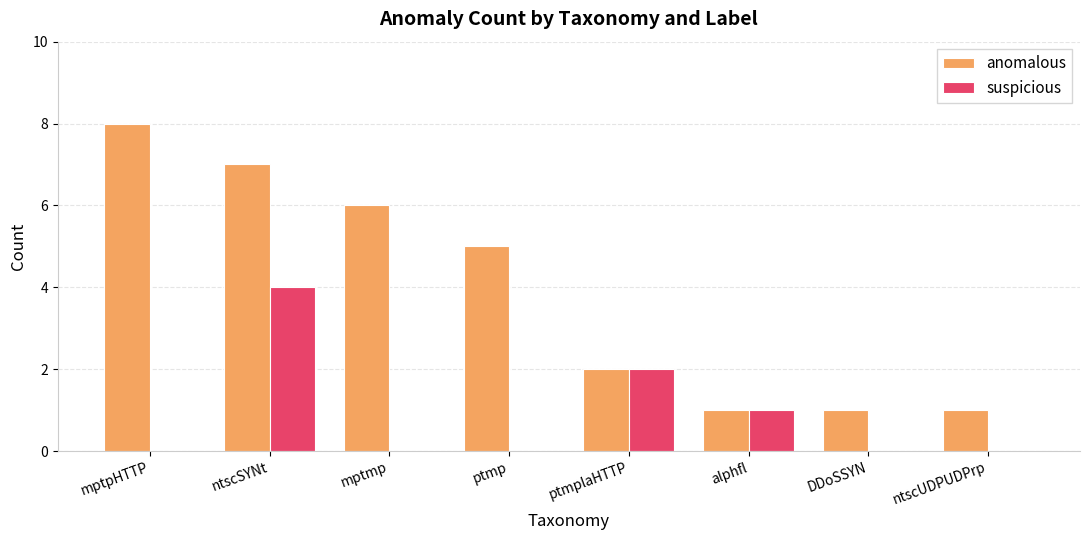

Reading left to right, transcribe all the data shown in this chart.

anomalous: mptpHTTP=8	ntscSYNt=7	mptmp=6	ptmp=5	ptmplaHTTP=2	alphfl=1	DDoSSYN=1	ntscUDPUDPrp=1
suspicious: mptpHTTP=0	ntscSYNt=4	mptmp=0	ptmp=0	ptmplaHTTP=2	alphfl=1	DDoSSYN=0	ntscUDPUDPrp=0